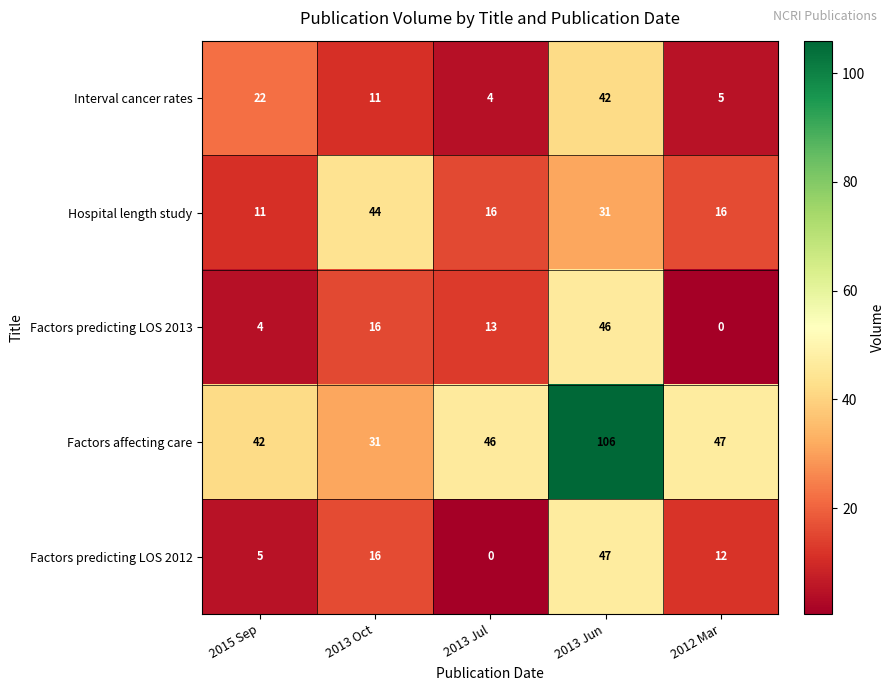

Reading right to left, extract all data points from this chart.

Interval cancer rates: 2012 Mar=5	2013 Jun=42	2013 Jul=4	2013 Oct=11	2015 Sep=22
Hospital length study: 2012 Mar=16	2013 Jun=31	2013 Jul=16	2013 Oct=44	2015 Sep=11
Factors predicting LOS 2013: 2012 Mar=0	2013 Jun=46	2013 Jul=13	2013 Oct=16	2015 Sep=4
Factors affecting care: 2012 Mar=47	2013 Jun=106	2013 Jul=46	2013 Oct=31	2015 Sep=42
Factors predicting LOS 2012: 2012 Mar=12	2013 Jun=47	2013 Jul=0	2013 Oct=16	2015 Sep=5